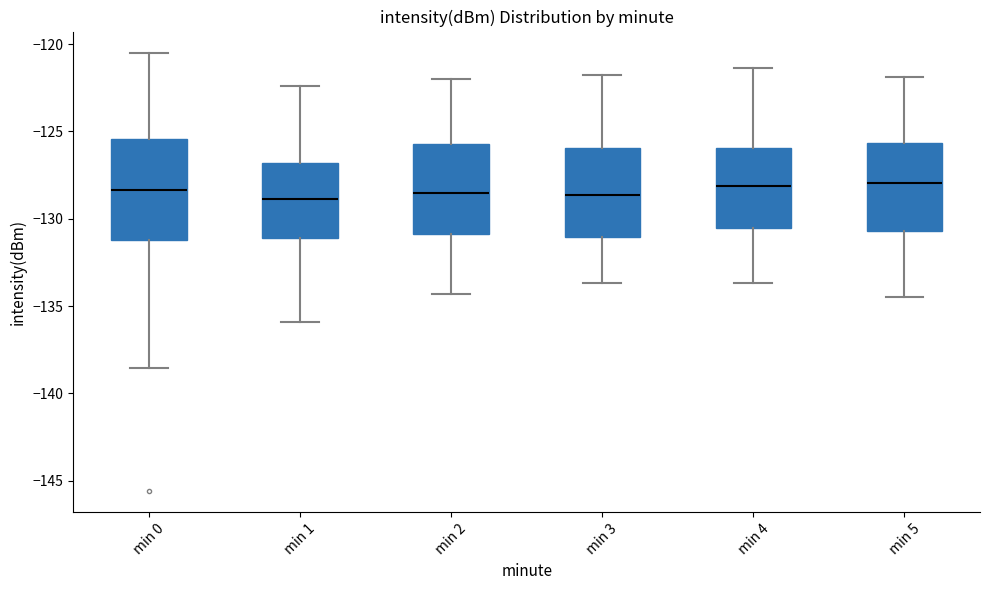

Reading left to right, read every box against the y-axis: the position of its median line, the range the box covers, and the ends of its whiskers. The values are not printed on the chart, so give them approximately, as read against the axis.

min 0: median -128.5, box -131.0 to -125.5, whiskers -138.5 to -120.5
min 1: median -129.0, box -131.0 to -127.0, whiskers -136.0 to -122.5
min 2: median -128.5, box -131.0 to -125.5, whiskers -134.5 to -122.0
min 3: median -128.5, box -131.0 to -126.0, whiskers -133.5 to -122.0
min 4: median -128.0, box -130.5 to -126.0, whiskers -133.5 to -121.5
min 5: median -128.0, box -130.5 to -125.5, whiskers -134.5 to -122.0